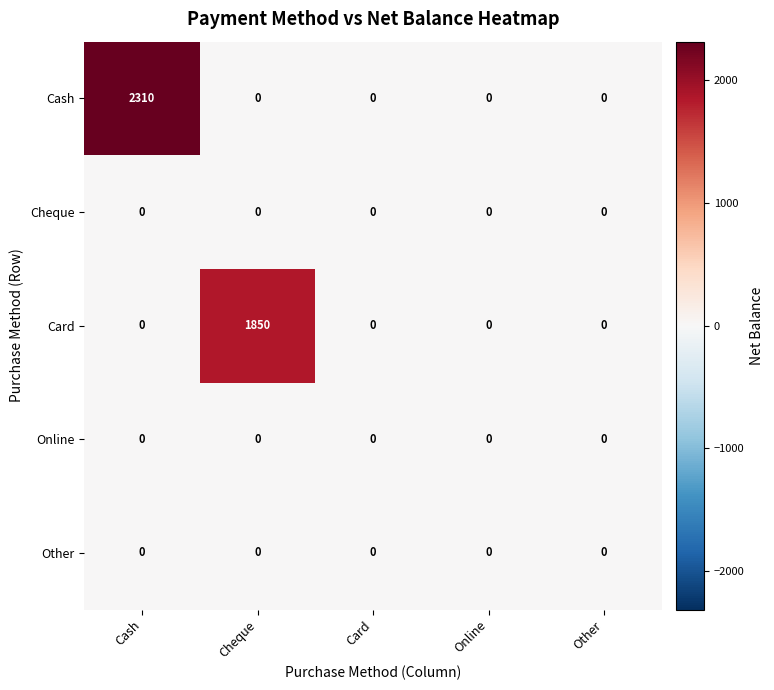

Which series has the largest range (max minus min)?

Cash